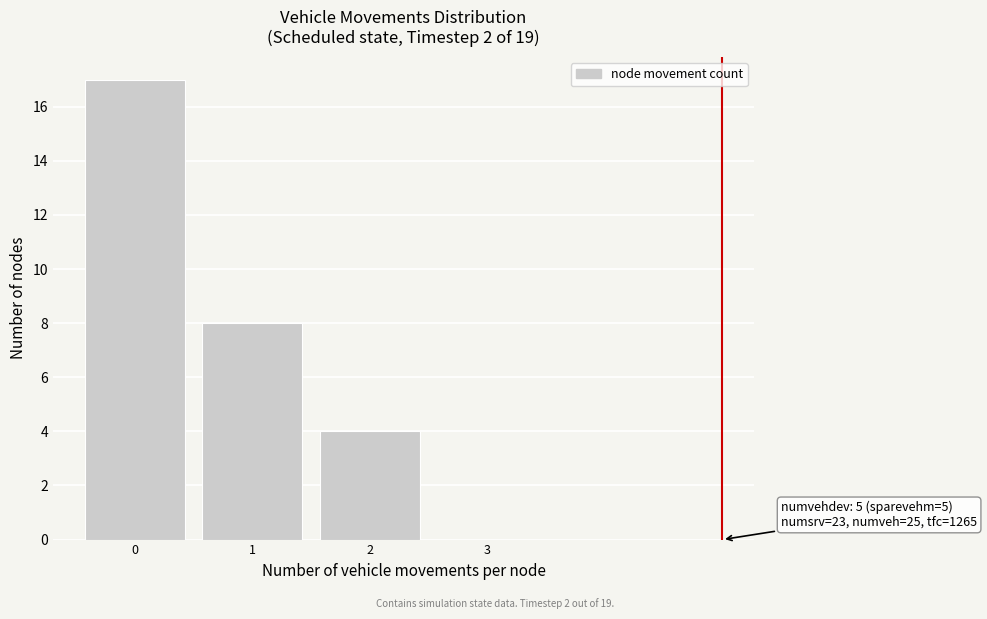

Which range on the x-axis has the tallest bar?

-0.5 to 0.5